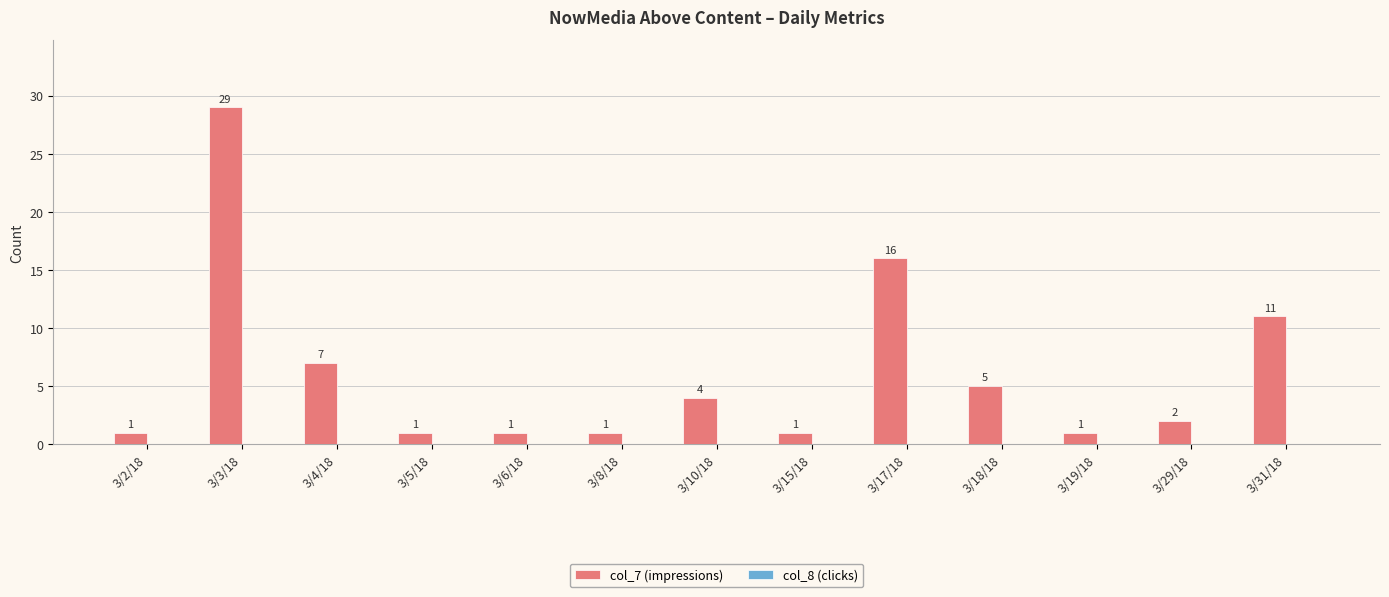

Count the number of categories in the chart.

13